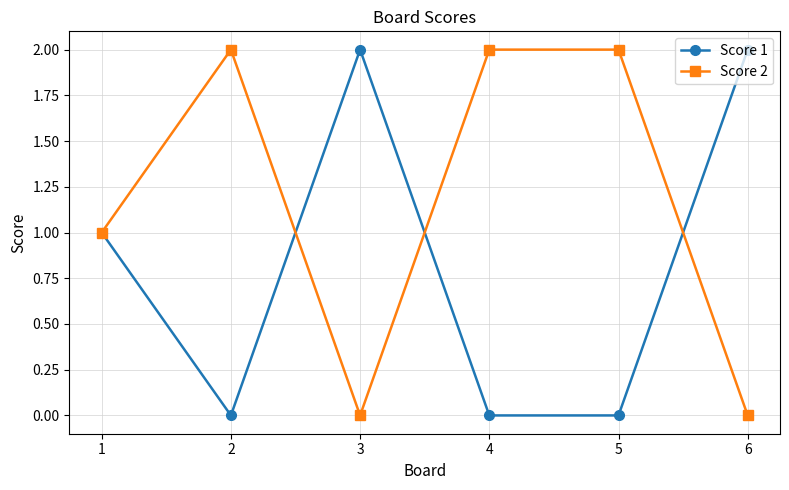

Which series has the largest total across all categories?

Score 2